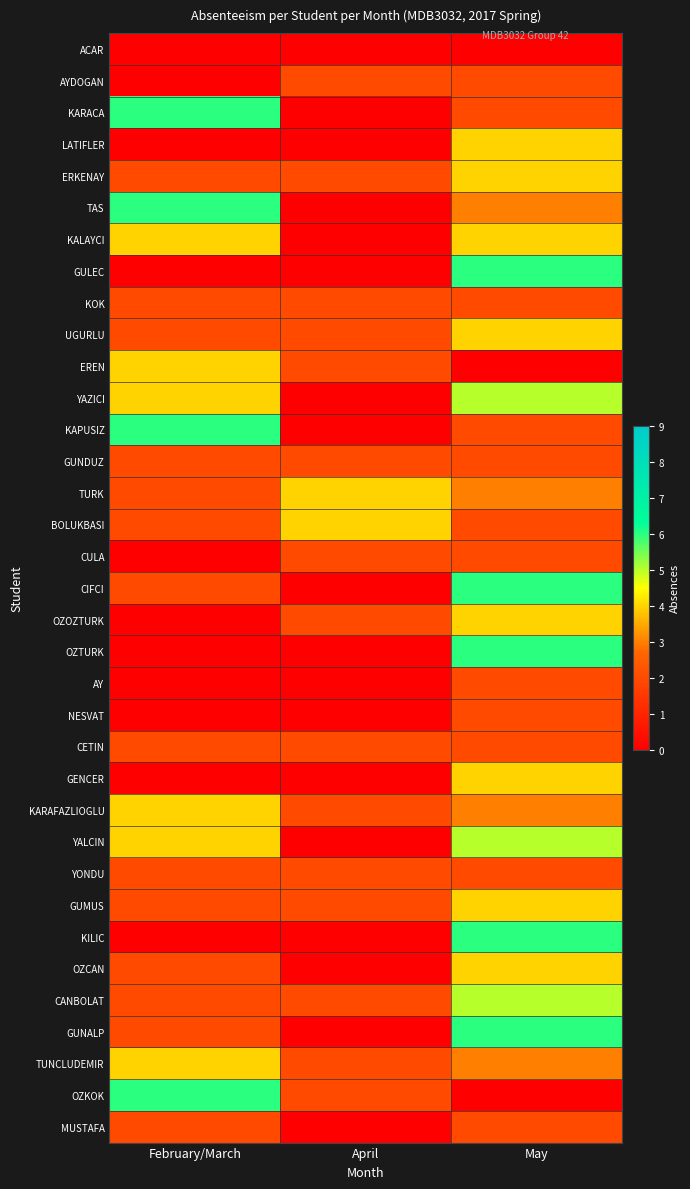

What is the spread (max minus min) of values at April?

4